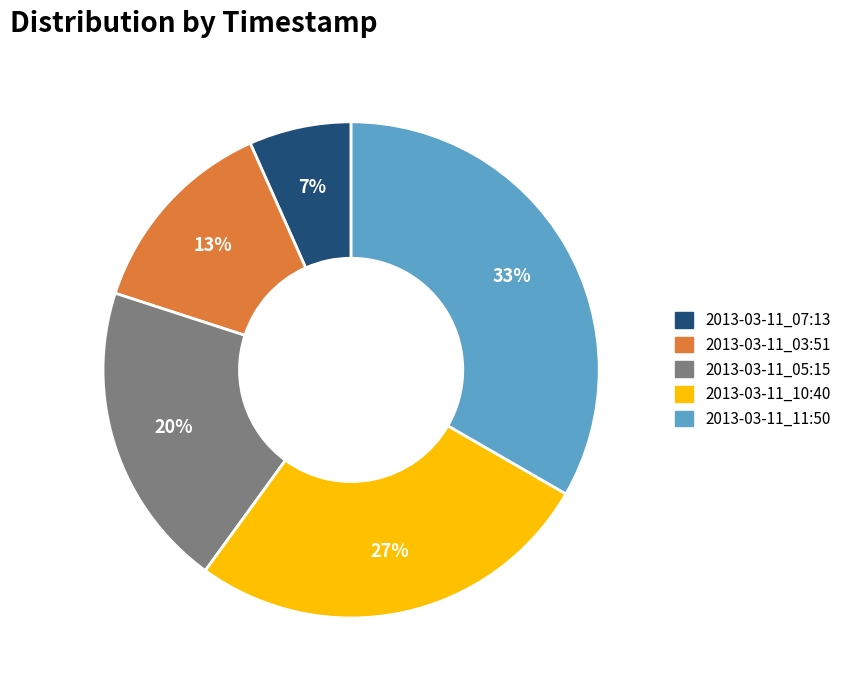

Is there a majority slice in this chart?

No